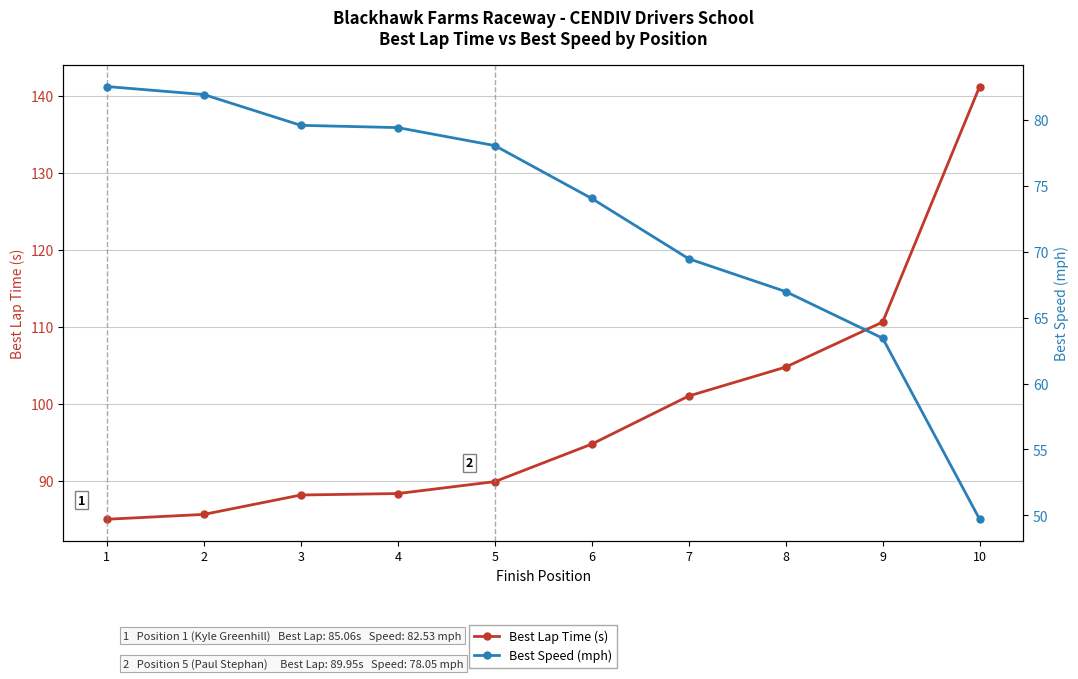

Is this an area chart (filled region under the line)?

No